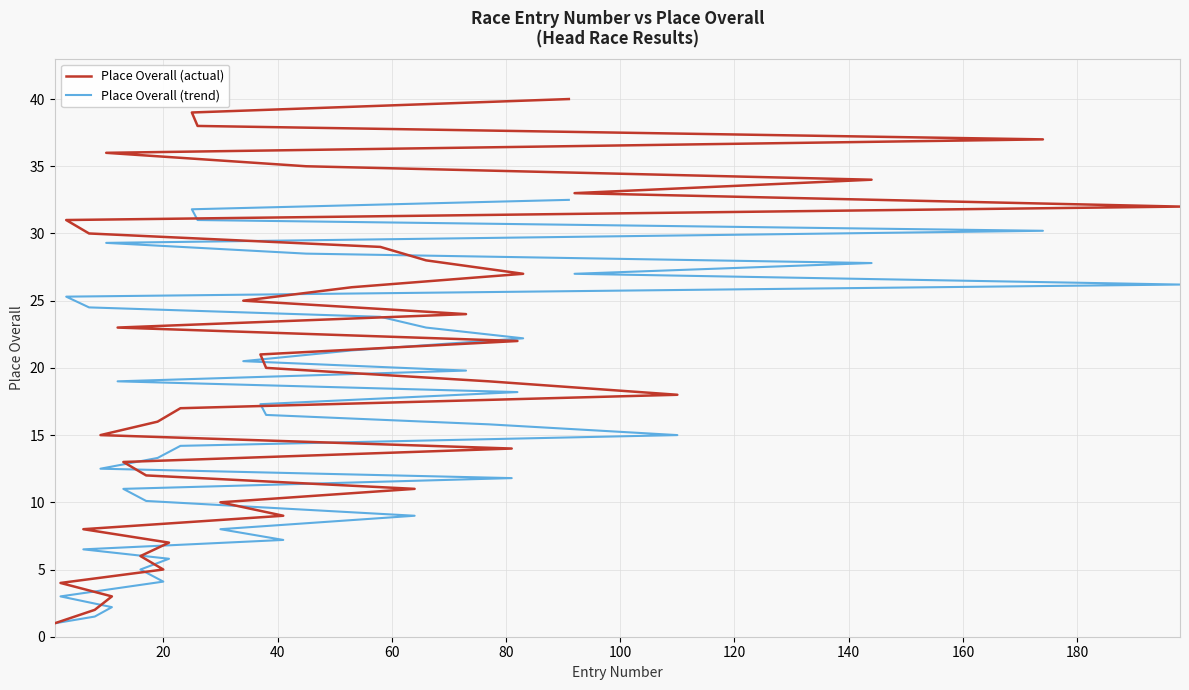

What is the average value of the Place Overall (actual) series?

20.5